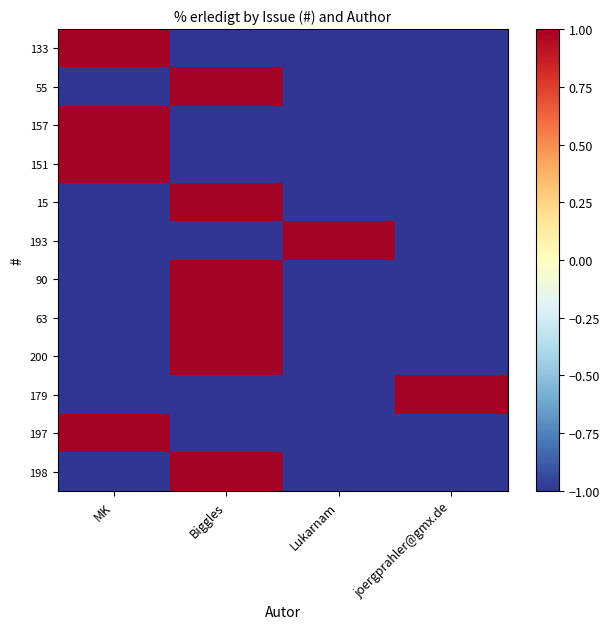

Which category has the lowest value across all series?

Biggles